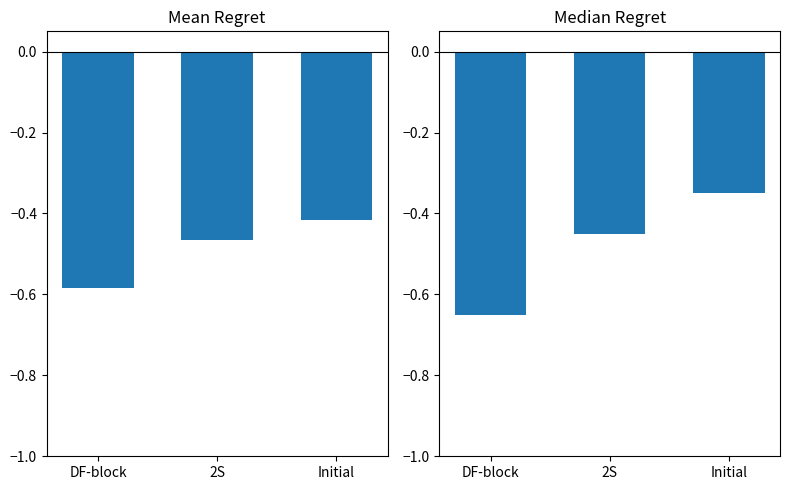

What is the sum of the Mean Regret values at 2S and Initial?

-0.9